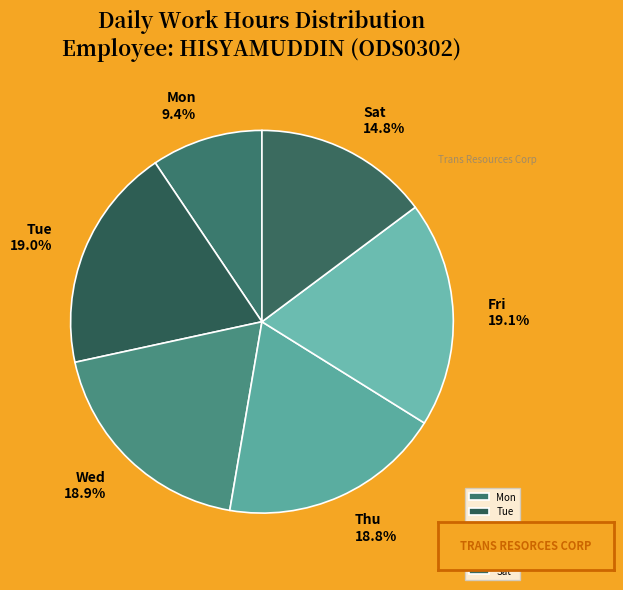

Does Thu account for over 50% of the chart?

No